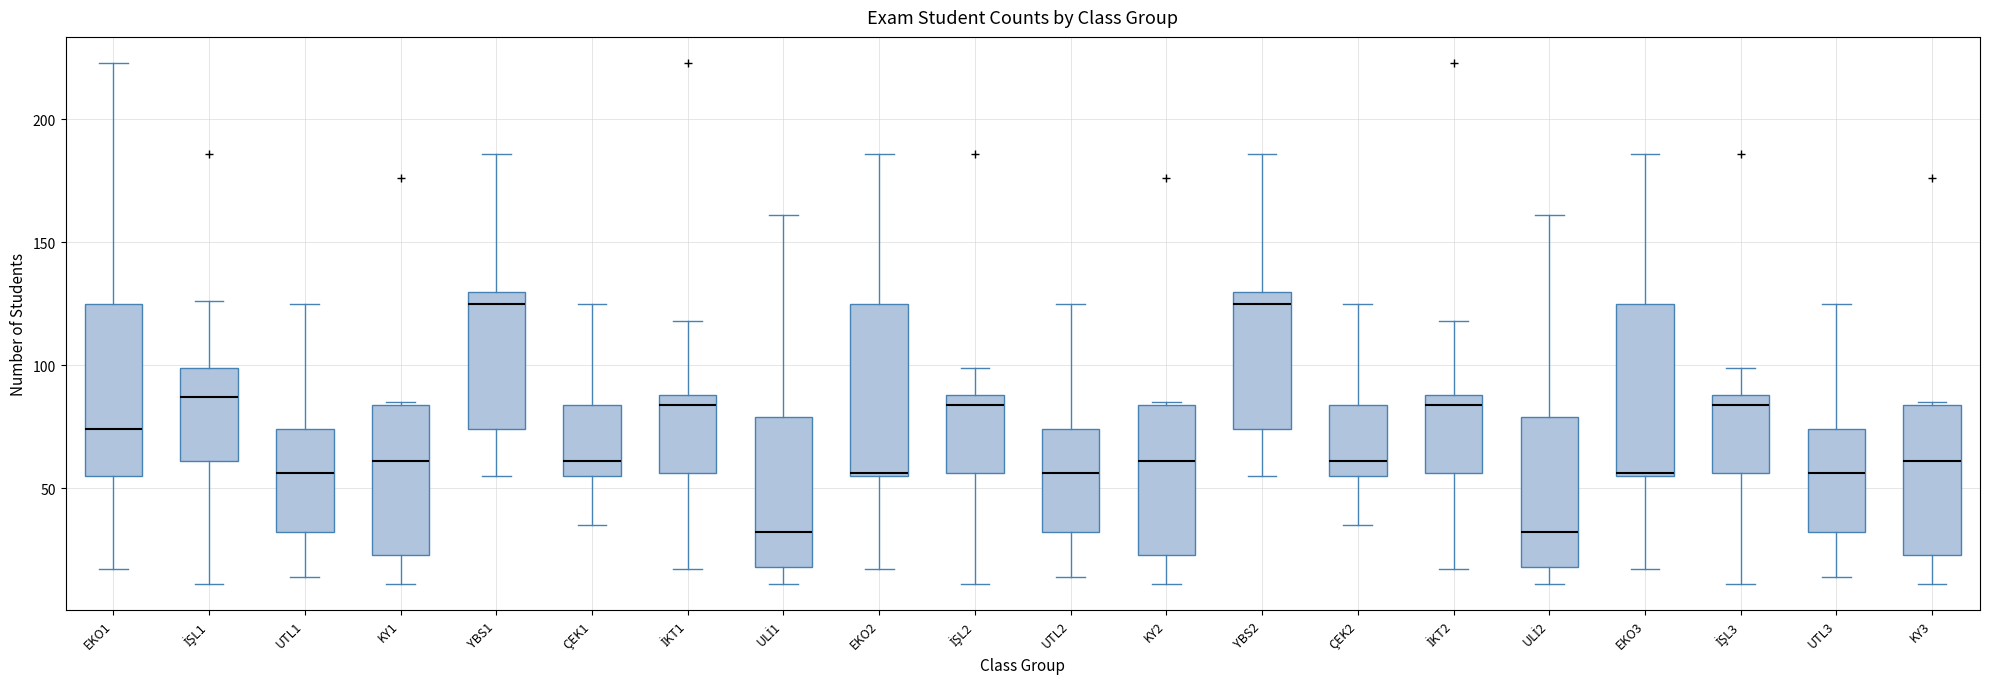

Where is the upper edge of the box for EKO3 on the y-axis? The values are not printed on the chart, so give them approximately, as read against the axis.

125